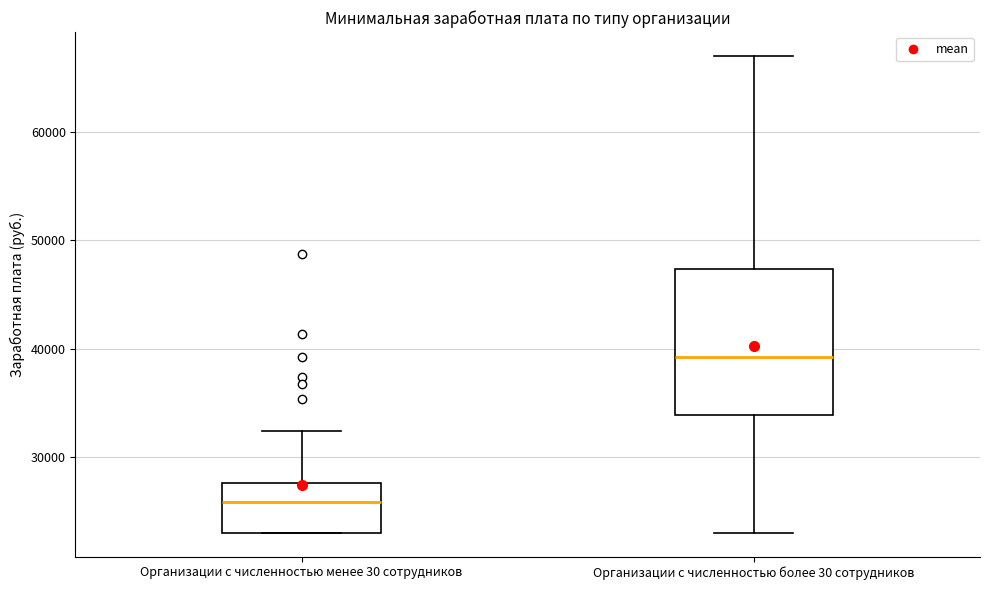

Reading left to right, read every box against the y-axis: the position of its median line, the range the box covers, and the ends of its whiskers. The values are not printed on the chart, so give them approximately, as read against the axis.

Организации с численностью менее 30 сотрудников: median 26000, box 23000 to 28000, whiskers 23000 to 32000
Организации с численностью более 30 сотрудников: median 39000, box 34000 to 47000, whiskers 23000 to 67000